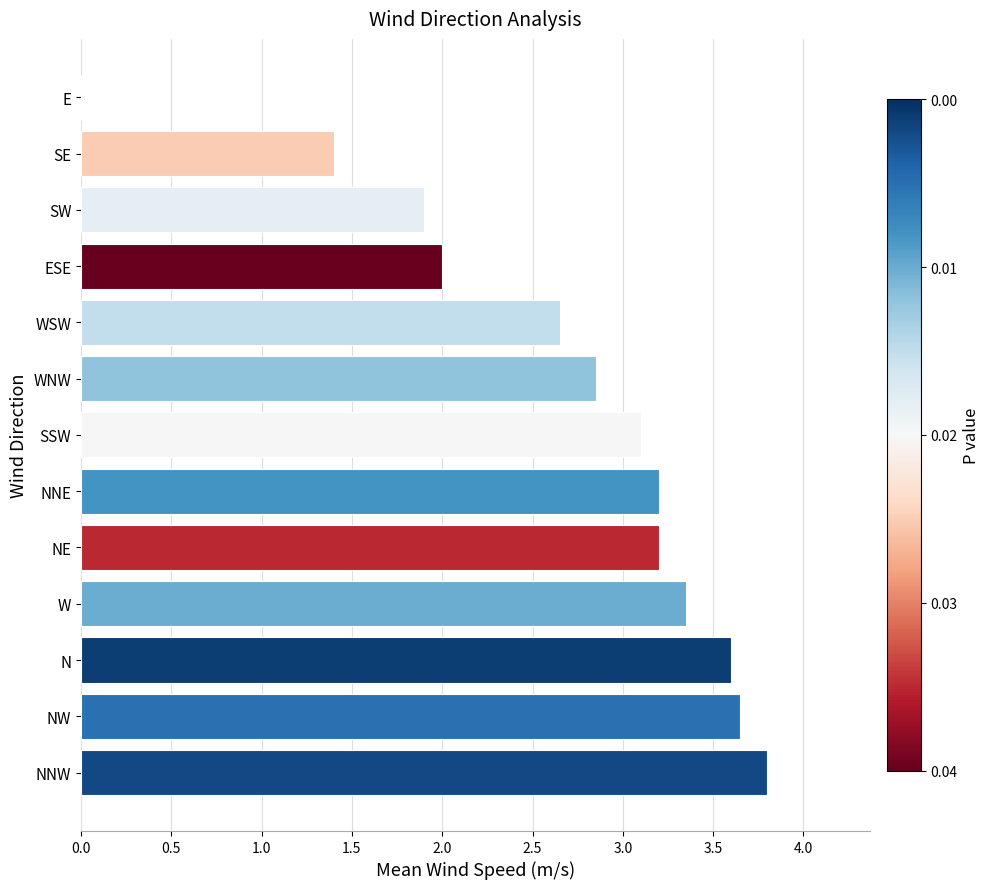

At which label is the value closest to 1?

SE